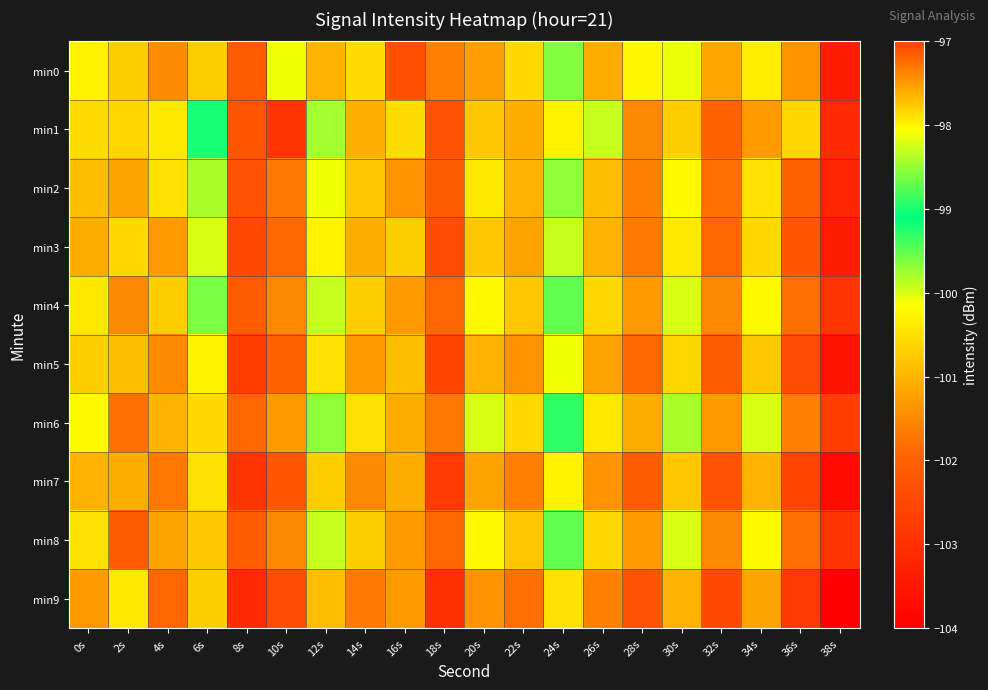

Reading left to right, what are all the values shown in this chart?

min0: 0s=-100.3	2s=-100.7	4s=-101.5	6s=-100.7	8s=-102.1	10s=-100.1	12s=-101.0	14s=-100.5	16s=-102.3	18s=-101.6	20s=-101.2	22s=-100.6	24s=-99.7	26s=-101.1	28s=-100.2	30s=-100.1	32s=-101.2	34s=-100.4	36s=-101.4	38s=-103.4
min1: 0s=-100.5	2s=-100.6	4s=-100.4	6s=-99.2	8s=-102.2	10s=-102.9	12s=-99.8	14s=-101.0	16s=-100.5	18s=-102.3	20s=-100.8	22s=-101.1	24s=-100.3	26s=-99.9	28s=-101.5	30s=-100.7	32s=-102.0	34s=-101.3	36s=-100.6	38s=-103.1
min2: 0s=-100.9	2s=-101.2	4s=-100.5	6s=-99.8	8s=-102.3	10s=-101.7	12s=-100.1	14s=-100.8	16s=-101.4	18s=-102.1	20s=-100.4	22s=-101.0	24s=-99.7	26s=-100.9	28s=-101.6	30s=-100.2	32s=-101.8	34s=-100.5	36s=-102.0	38s=-103.2
min3: 0s=-101.1	2s=-100.6	4s=-101.3	6s=-100.0	8s=-102.5	10s=-101.9	12s=-100.3	14s=-101.1	16s=-100.7	18s=-102.4	20s=-100.8	22s=-101.2	24s=-99.9	26s=-101.0	28s=-101.7	30s=-100.4	32s=-101.9	34s=-100.6	36s=-102.2	38s=-103.4
min4: 0s=-100.4	2s=-101.5	4s=-100.7	6s=-99.6	8s=-102.1	10s=-101.5	12s=-99.9	14s=-100.7	16s=-101.3	18s=-101.9	20s=-100.2	22s=-100.8	24s=-99.5	26s=-100.6	28s=-101.3	30s=-100.0	32s=-101.5	34s=-100.2	36s=-101.8	38s=-102.9
min5: 0s=-100.7	2s=-100.9	4s=-101.5	6s=-100.3	8s=-102.7	10s=-102.0	12s=-100.5	14s=-101.3	16s=-100.9	18s=-102.6	20s=-101.0	22s=-101.4	24s=-100.1	26s=-101.2	28s=-101.9	30s=-100.6	32s=-102.1	34s=-100.8	36s=-102.4	38s=-103.6
min6: 0s=-100.2	2s=-101.8	4s=-101.0	6s=-100.6	8s=-101.9	10s=-101.3	12s=-99.7	14s=-100.5	16s=-101.1	18s=-101.7	20s=-100.0	22s=-100.6	24s=-99.3	26s=-100.4	28s=-101.1	30s=-99.8	32s=-101.3	34s=-100.0	36s=-101.6	38s=-102.7
min7: 0s=-101.0	2s=-101.1	4s=-101.7	6s=-100.5	8s=-102.9	10s=-102.2	12s=-100.7	14s=-101.5	16s=-101.1	18s=-102.8	20s=-101.2	22s=-101.6	24s=-100.3	26s=-101.4	28s=-102.1	30s=-100.8	32s=-102.3	34s=-101.0	36s=-102.6	38s=-103.8
min8: 0s=-100.5	2s=-102.1	4s=-101.2	6s=-100.8	8s=-102.1	10s=-101.5	12s=-99.9	14s=-100.7	16s=-101.3	18s=-101.9	20s=-100.2	22s=-100.8	24s=-99.5	26s=-100.6	28s=-101.3	30s=-100.0	32s=-101.5	34s=-100.2	36s=-101.8	38s=-102.9
min9: 0s=-101.3	2s=-100.4	4s=-101.9	6s=-100.7	8s=-103.1	10s=-102.4	12s=-100.9	14s=-101.7	16s=-101.3	18s=-103.0	20s=-101.4	22s=-101.8	24s=-100.5	26s=-101.6	28s=-102.3	30s=-101.0	32s=-102.5	34s=-101.2	36s=-102.8	38s=-104.0